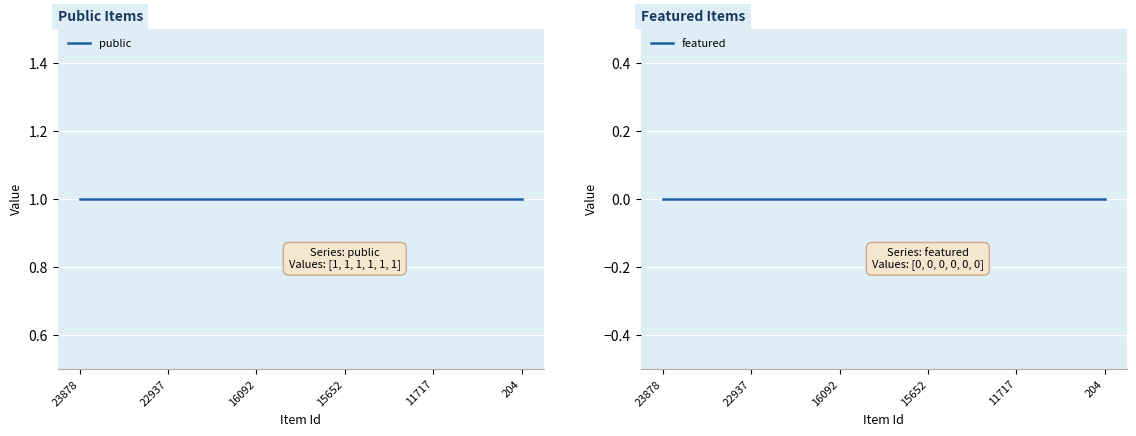

True or false: featured has more than 2 interior local peaks.

False